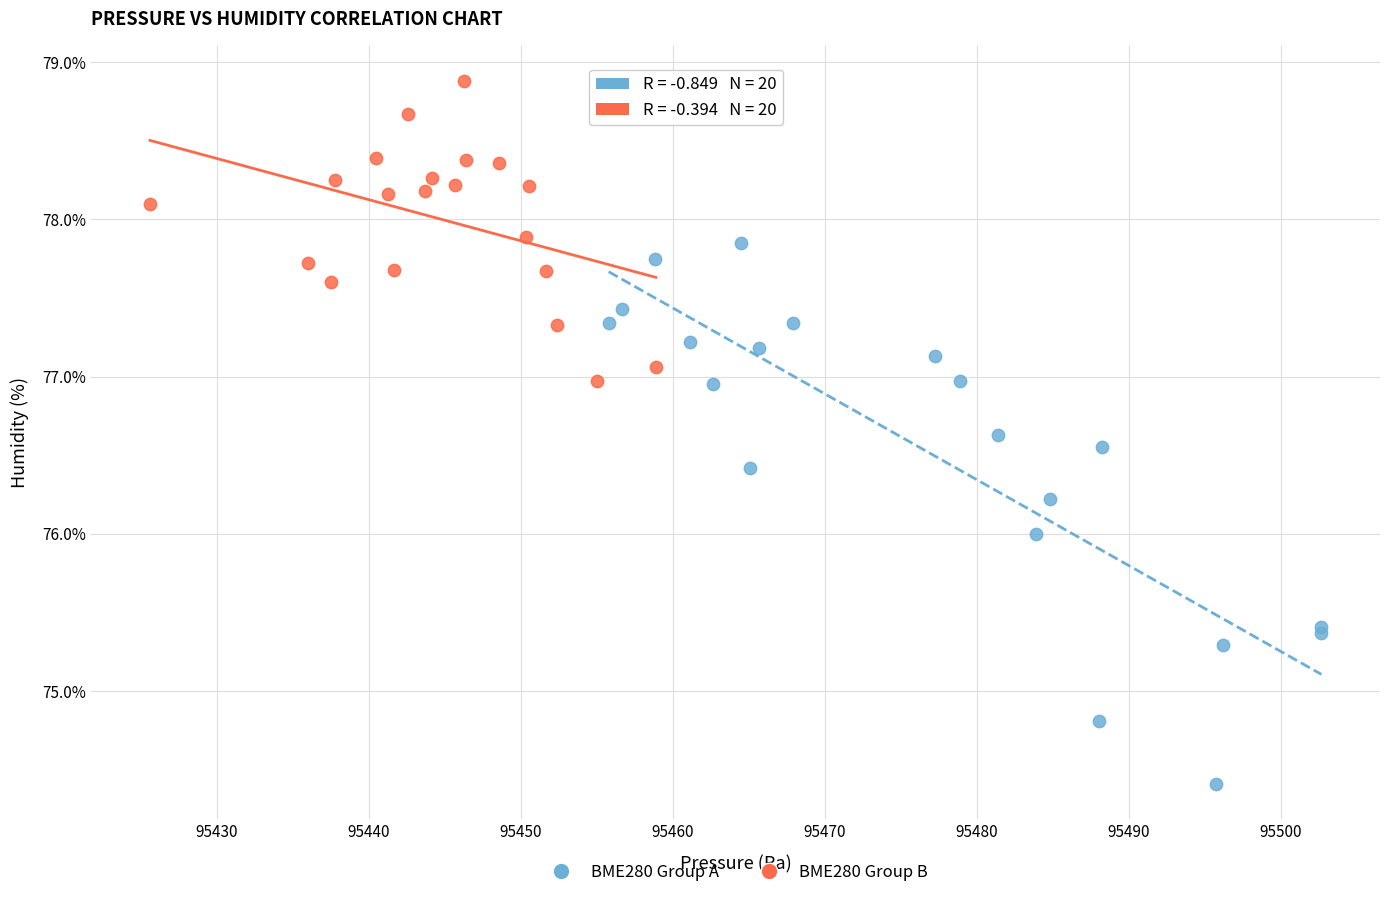

What are all the series names shown in the legend?

BME280 Group A, BME280 Group B